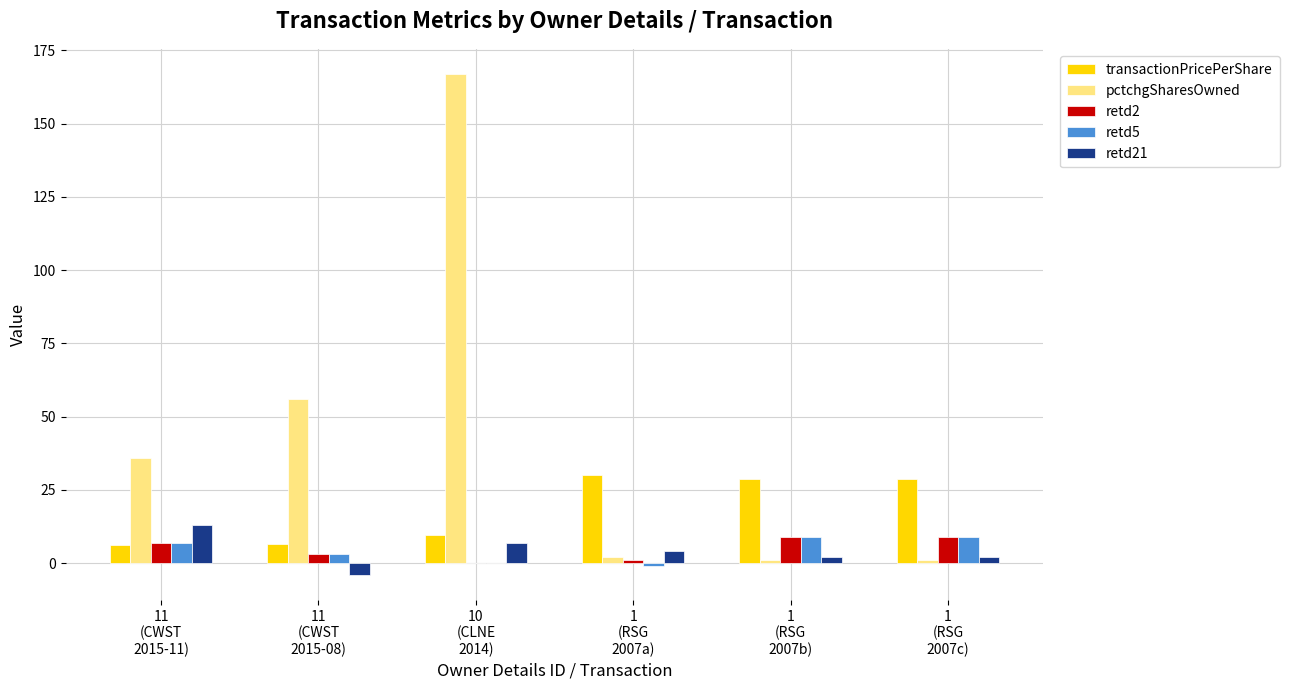

What is the sum of all pctchgSharesOwned values?

263.0